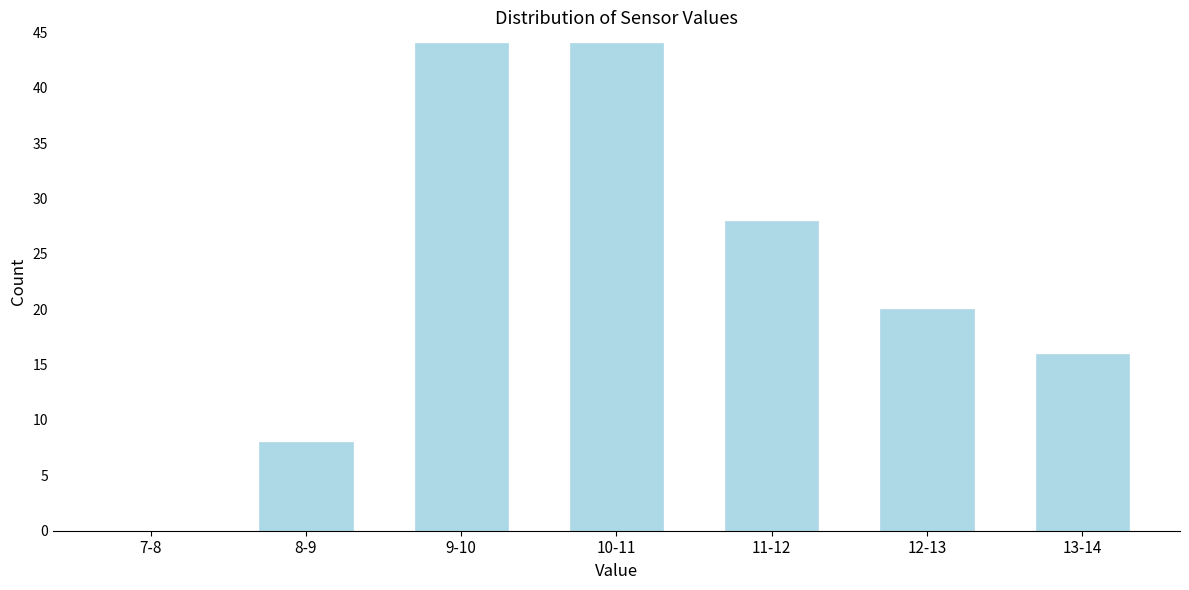

Reading left to right, transcribe all the data shown in this chart.

7-8=0	8-9=8	9-10=44	10-11=44	11-12=28	12-13=20	13-14=16